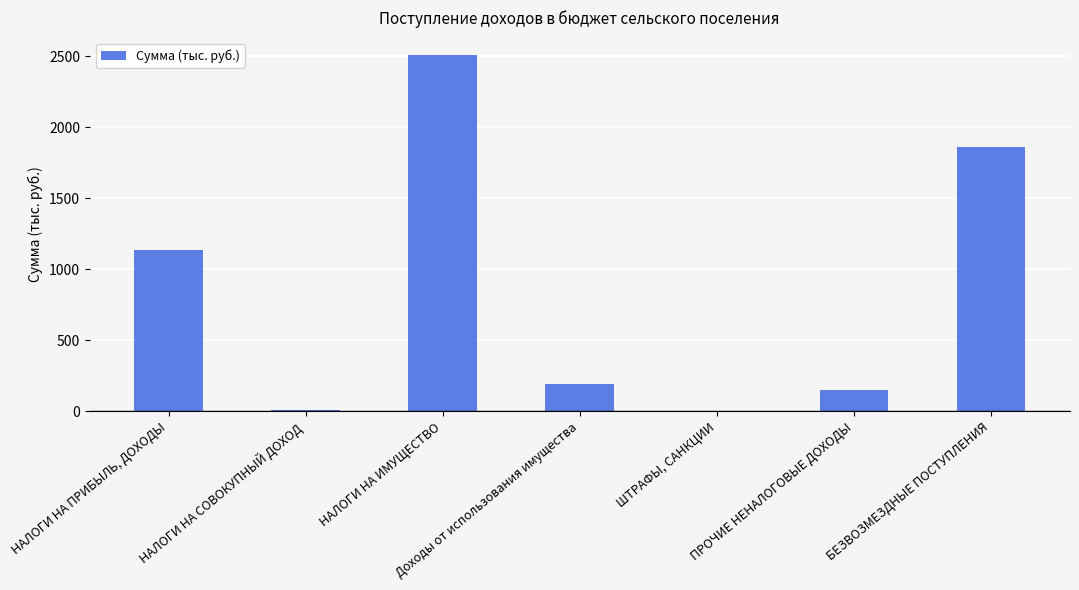

What is the approximate value at НАЛОГИ НА ИМУЩЕСТВО?

2505.0